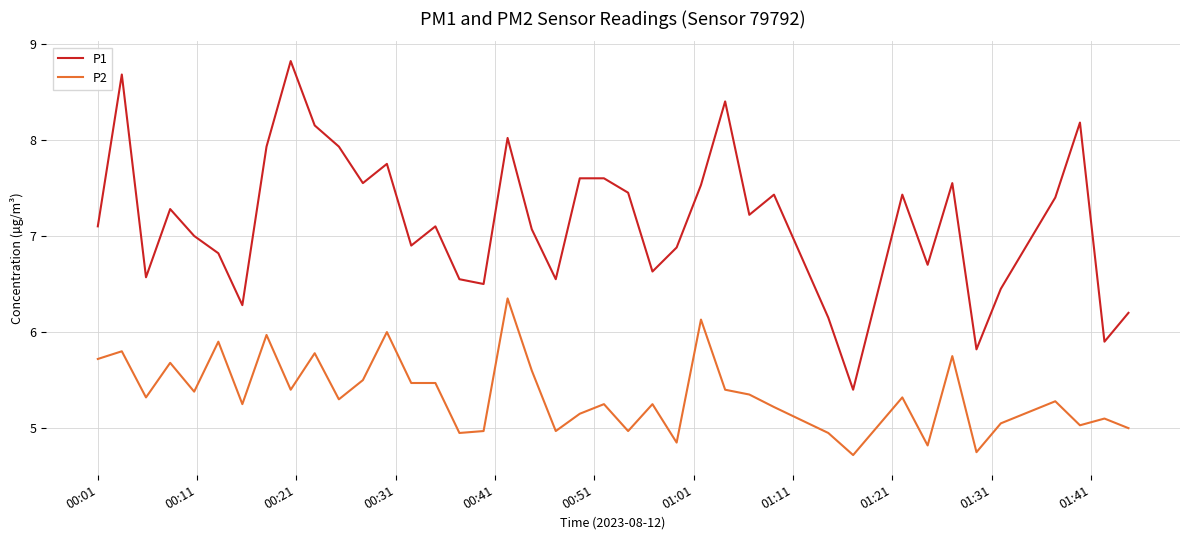

Is this an area chart (filled region under the line)?

No